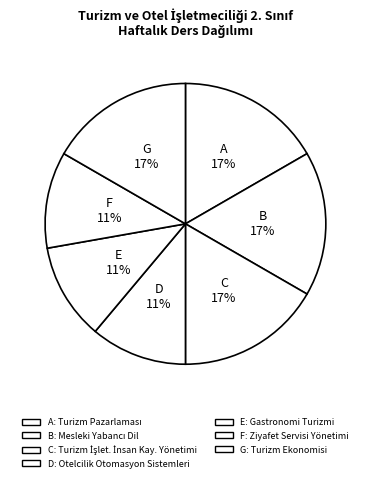

To the nearest percent, what is the average slice percentage?

14%